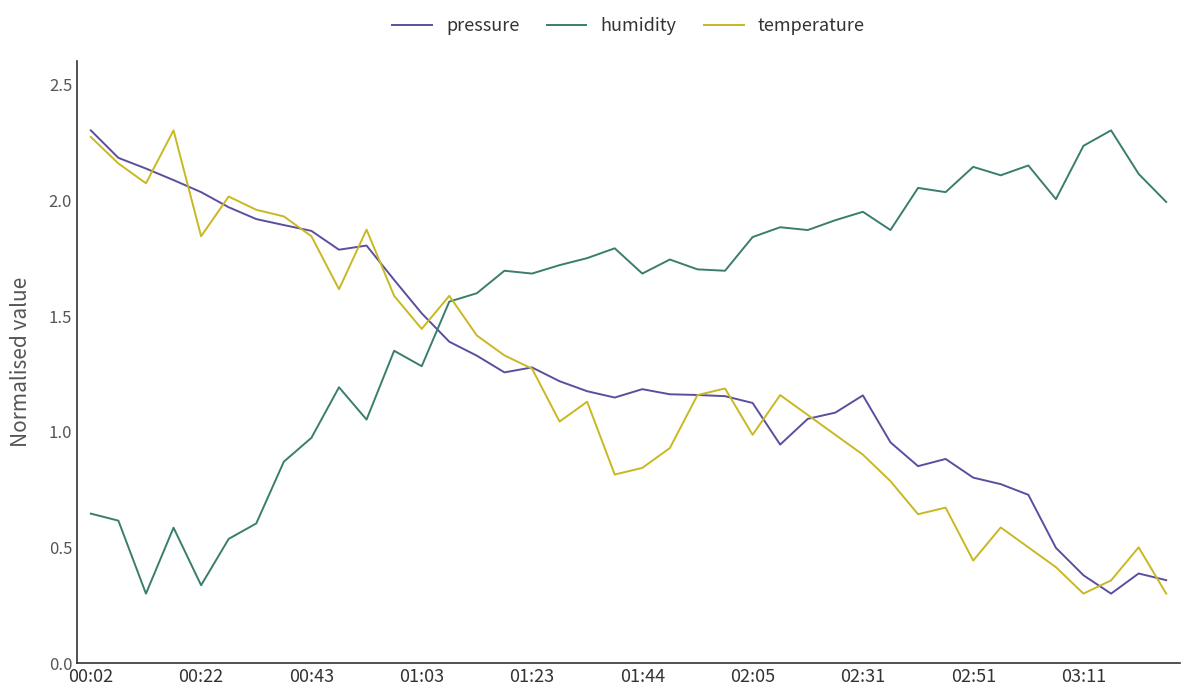

Does the chart have visible grid lines?

No